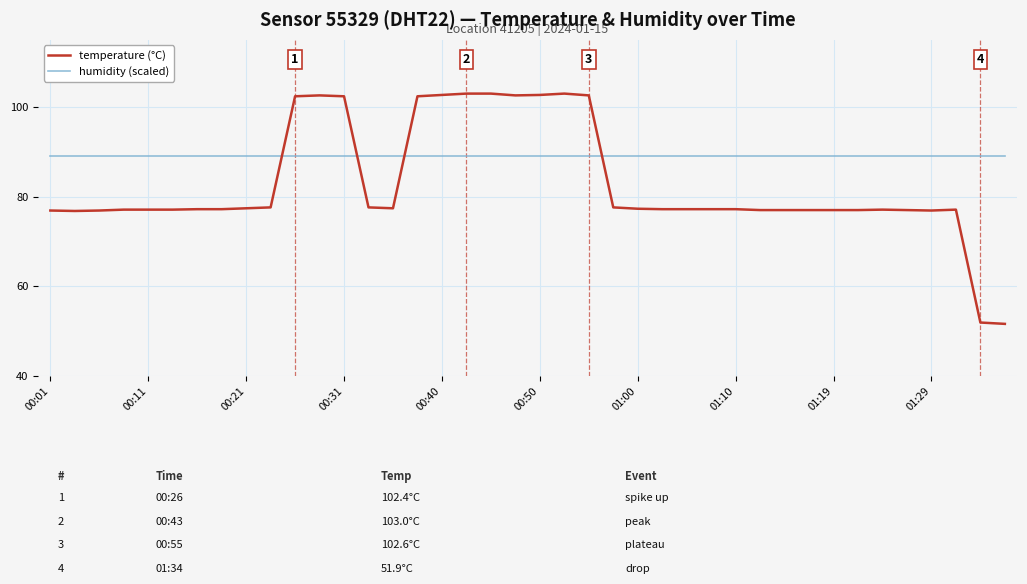

What is the highest value of the temperature (°C) series?

103.0